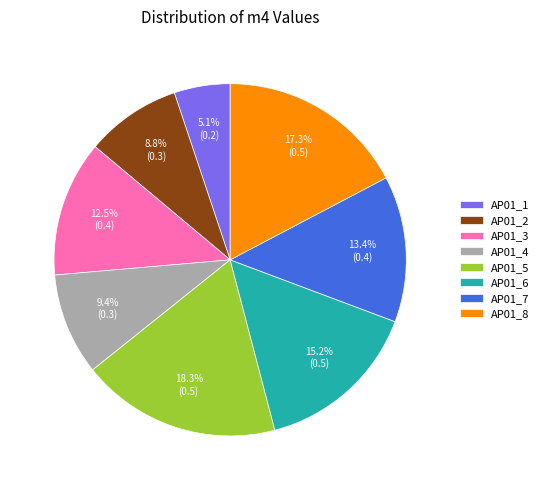

Does any single category account for the majority?

No